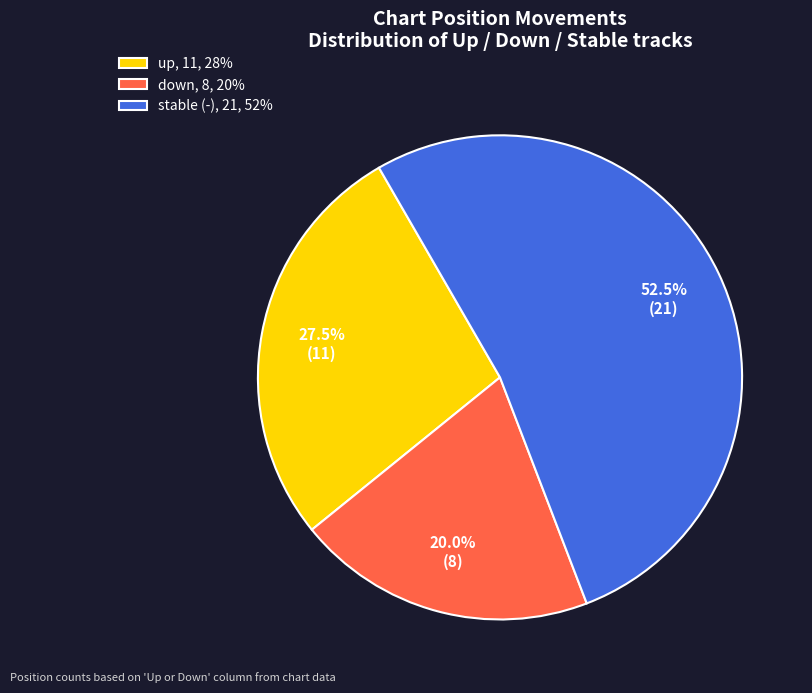

Combined, do up, 11, 28% and stable (-), 21, 52% account for over 50%?

Yes